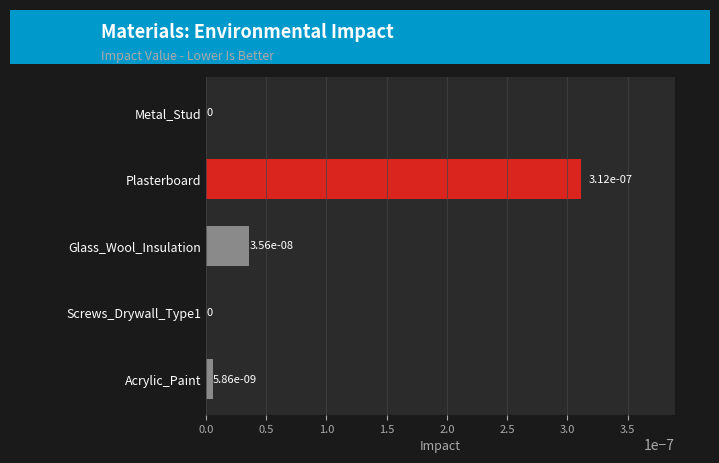

How many positive values are there?

3